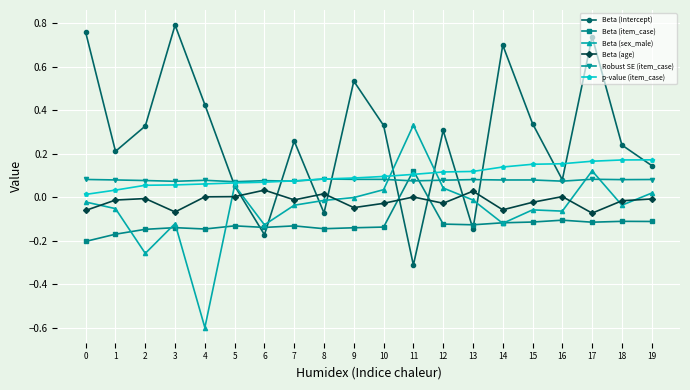

At which category does the chart reach its minimum across all series?

4